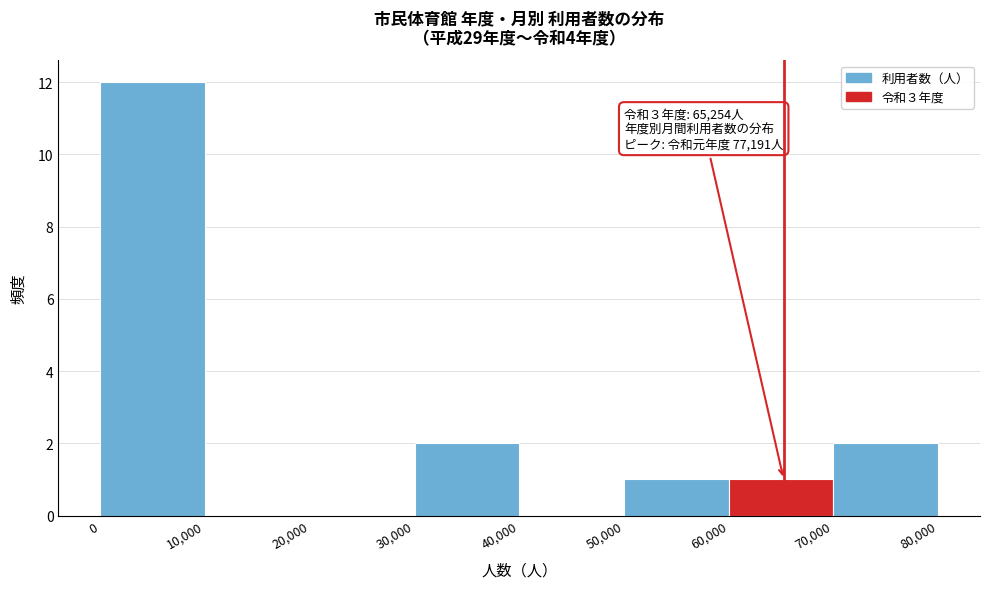

Which range on the x-axis has the tallest bar?

0 to 10,000